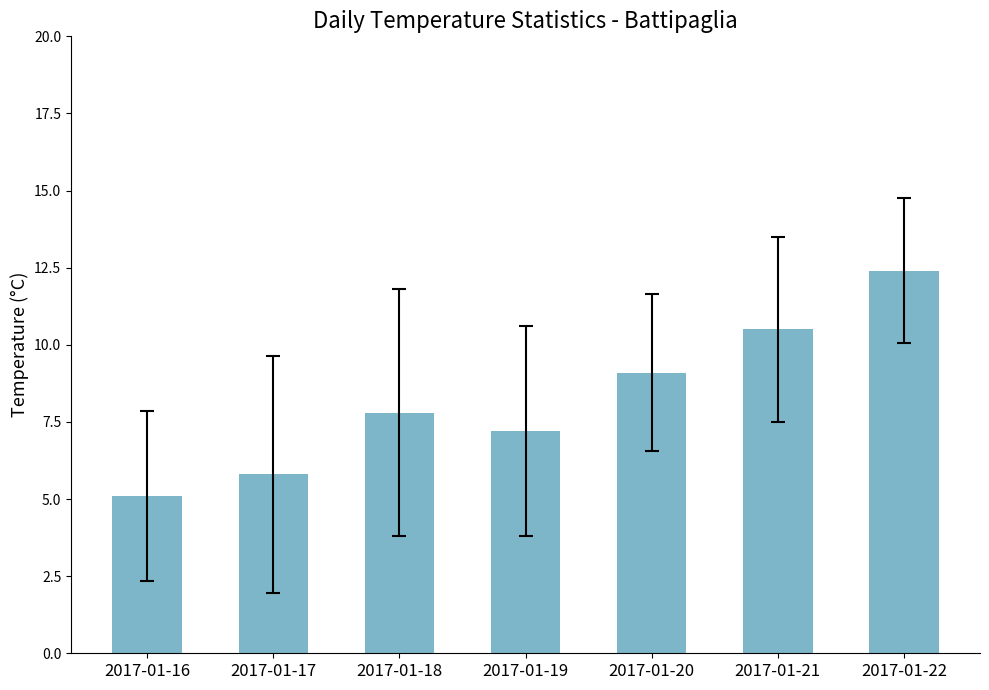

Which has a higher value, 2017-01-20 or 2017-01-21?

2017-01-21